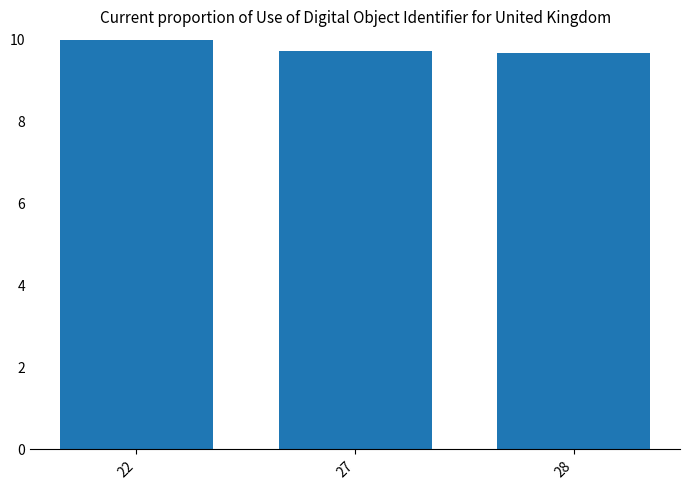

How many bars are there in total?

3